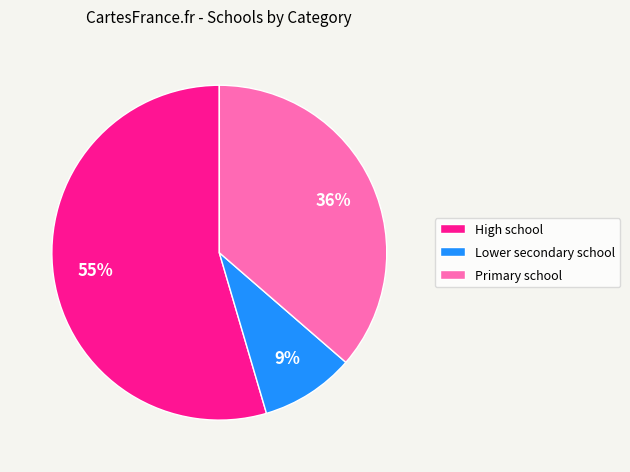

To the nearest percent, what portion does High school represent?

55%